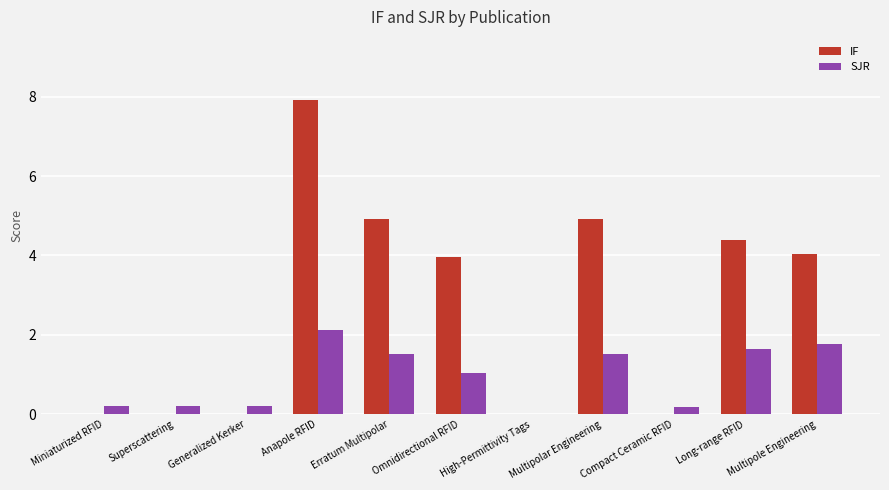

How many groups of bars are there?

11